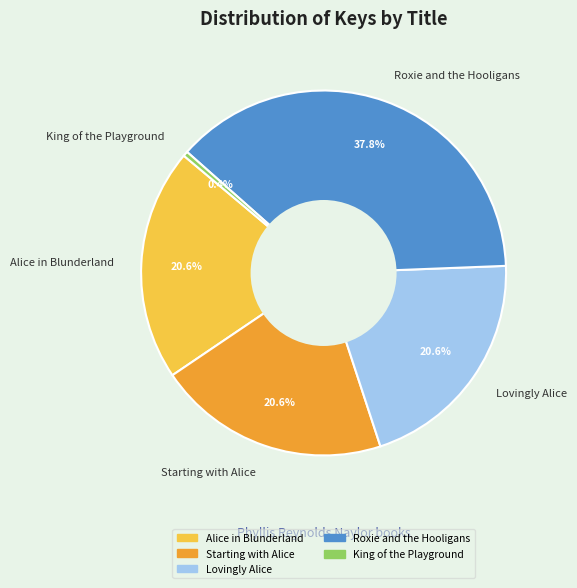

How much of the chart is everything except Lovingly Alice?

79.4%